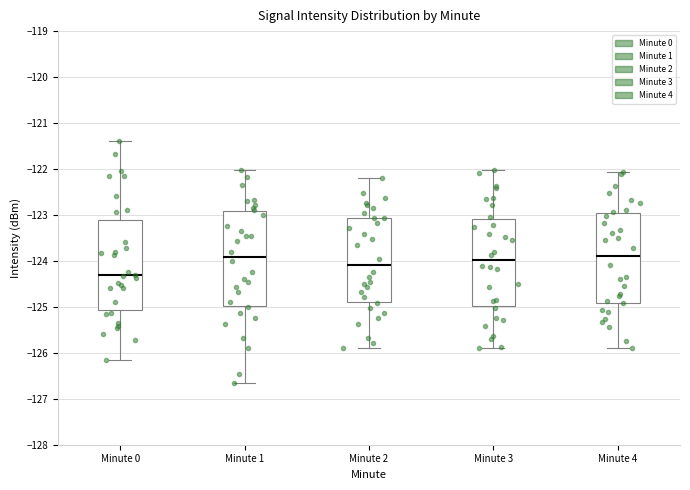

Reading left to right, transcribe this box plot: for each box, give where its median line is, the range the box spans, and where its two whiskers end, as read against the y-axis. The values are not printed on the chart, so give them approximately, as read against the axis.

Minute 0: median -124.3, box -125.1 to -123.1, whiskers -126.2 to -121.4
Minute 1: median -123.9, box -125.0 to -122.9, whiskers -126.6 to -122.0
Minute 2: median -124.1, box -124.9 to -123.1, whiskers -125.9 to -122.2
Minute 3: median -124.0, box -125.0 to -123.1, whiskers -125.9 to -122.0
Minute 4: median -123.9, box -124.9 to -123.0, whiskers -125.9 to -122.1